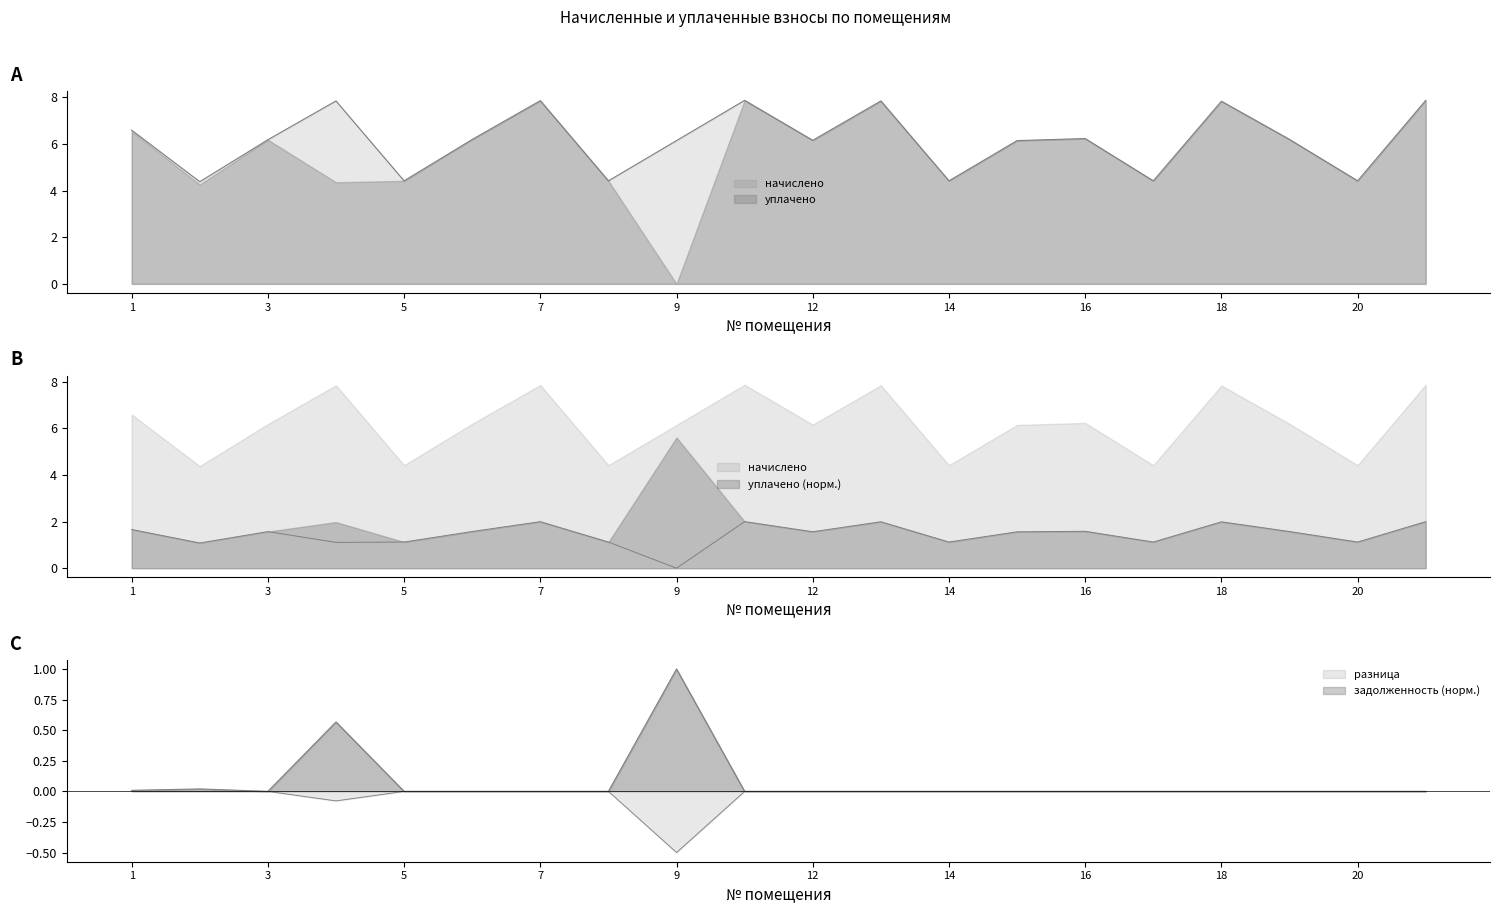

Does the chart display data point markers on the line(s)?

No